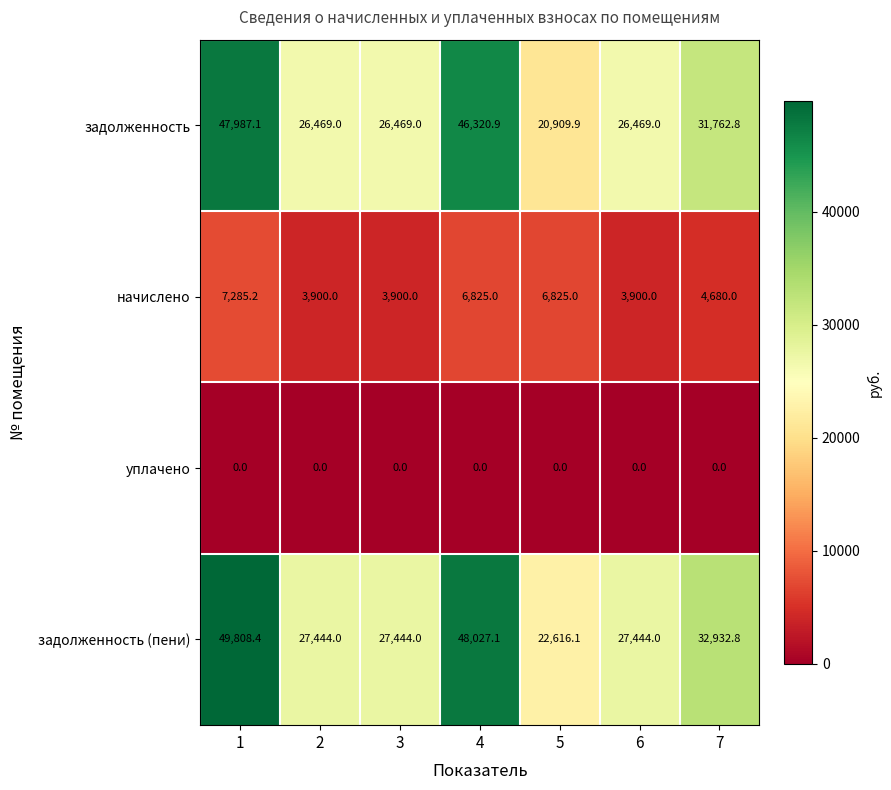

How many categories are shown in the chart?

7